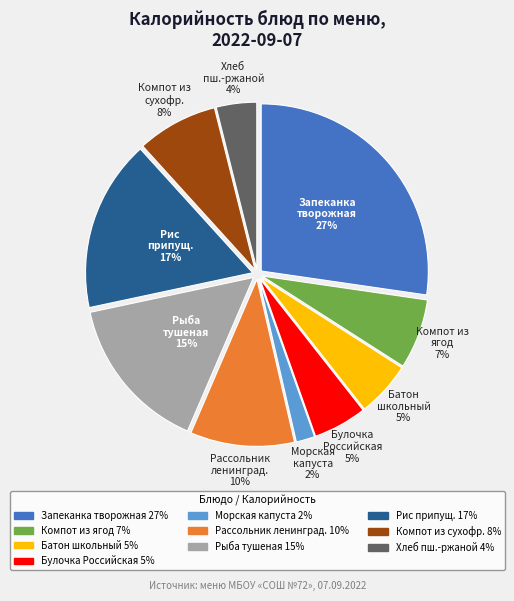

Does any single category account for the majority?

No